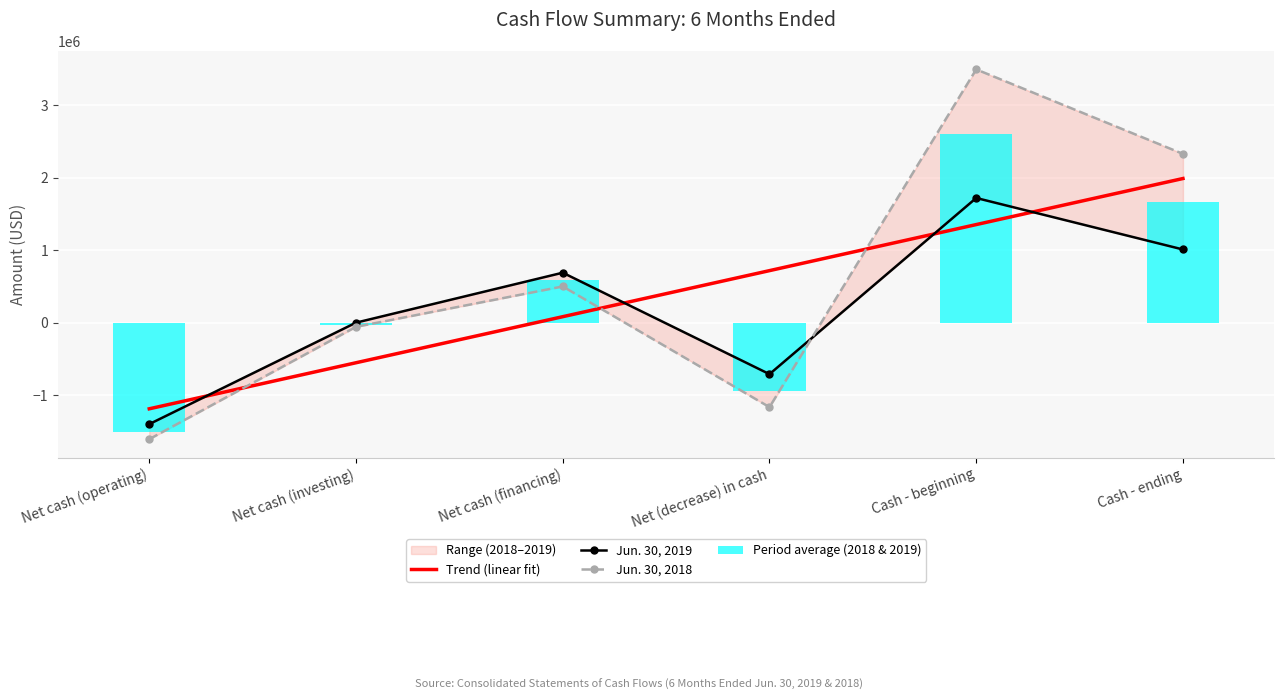

Where is Trend (linear fit) nearest to the value 400308?

Net cash (financing)